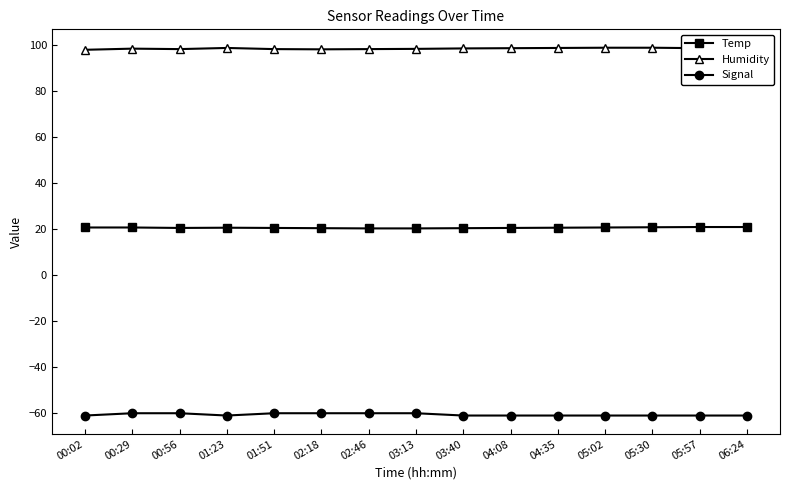

What is the minimum value for Signal?

-61.0